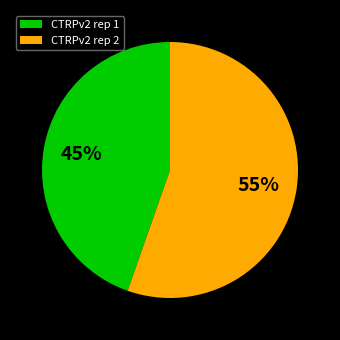

What percentage is the CTRPv2 rep 1 slice, to the nearest percent?

45%